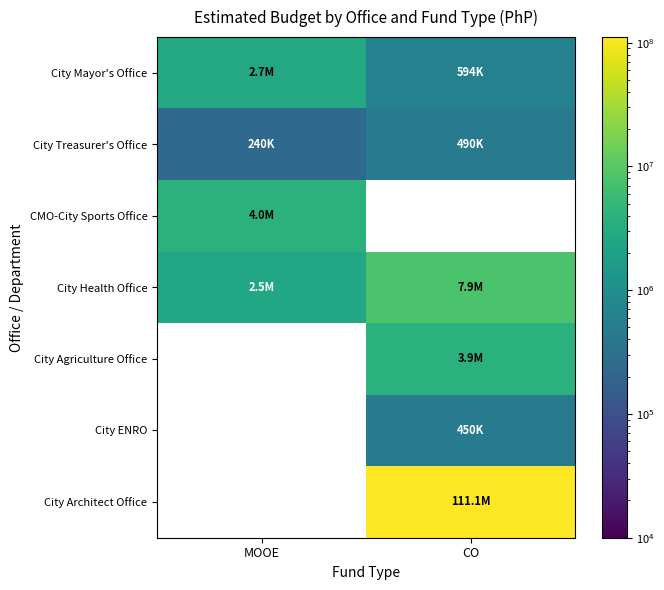

What is the lowest value of the City Mayor's Office series?

593520.0